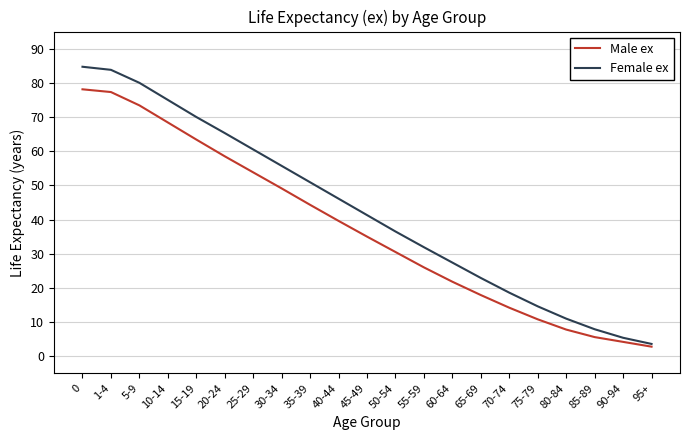

What is the difference between the Female ex values at 65-69 and 95+?

19.3